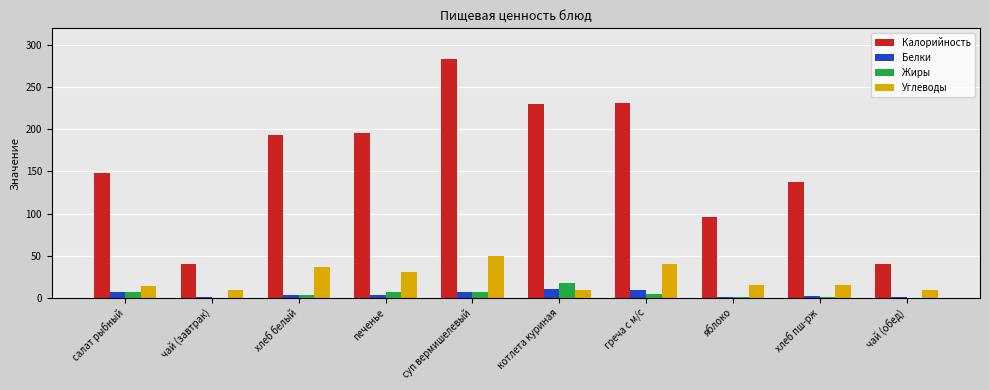

How many data points in Белки are above 3?

5